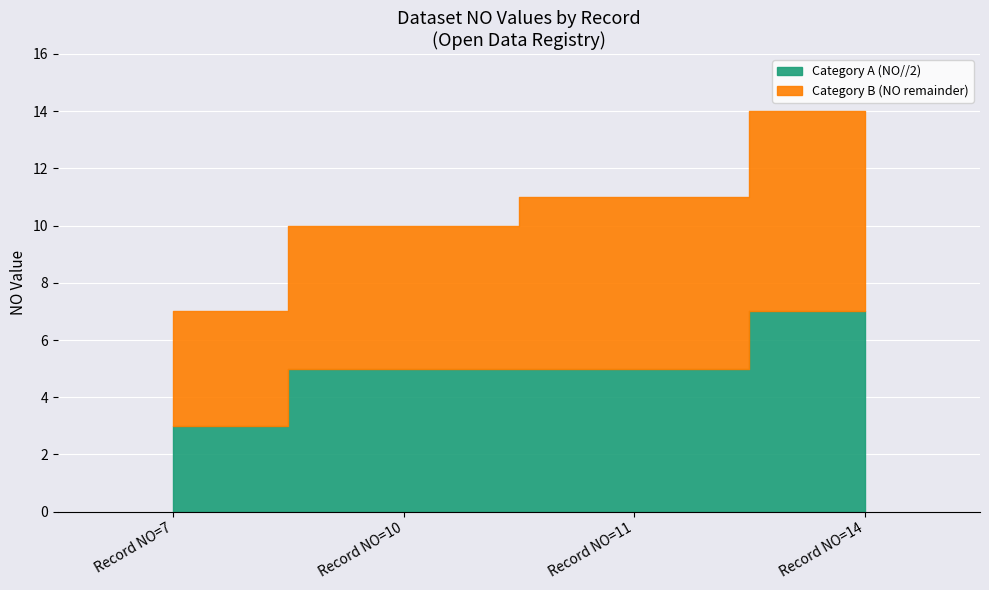

What is the smallest value displayed?

7